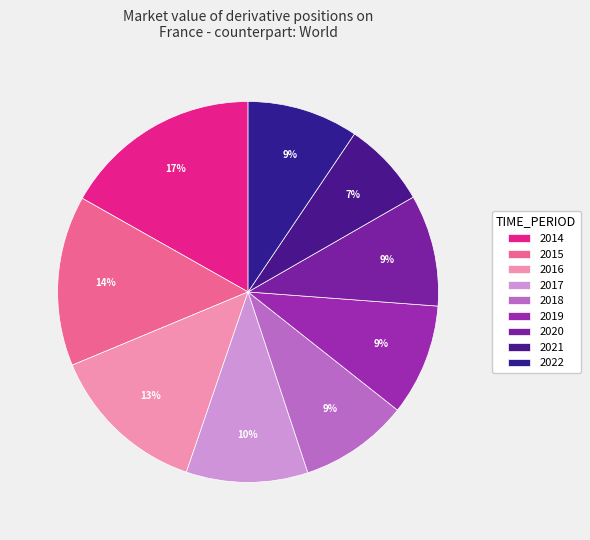

Which has a higher value, 2021 or 2015?

2015